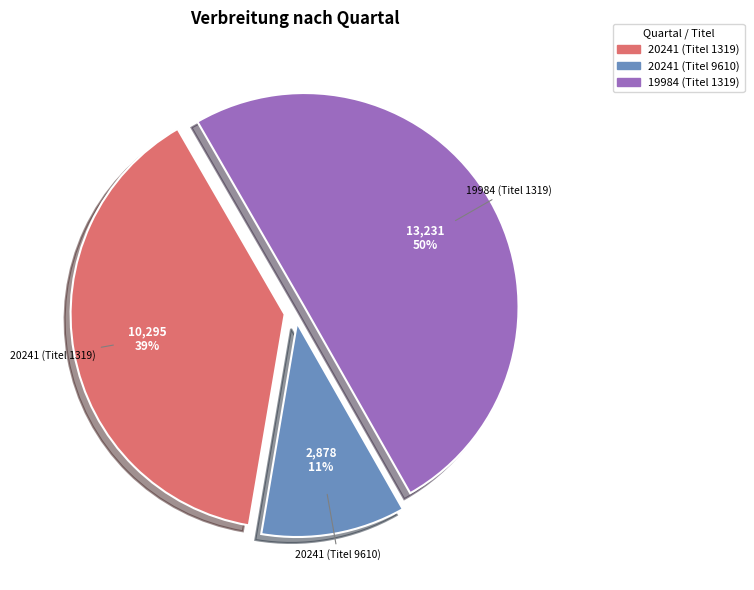

How many segments does this pie chart have?

3